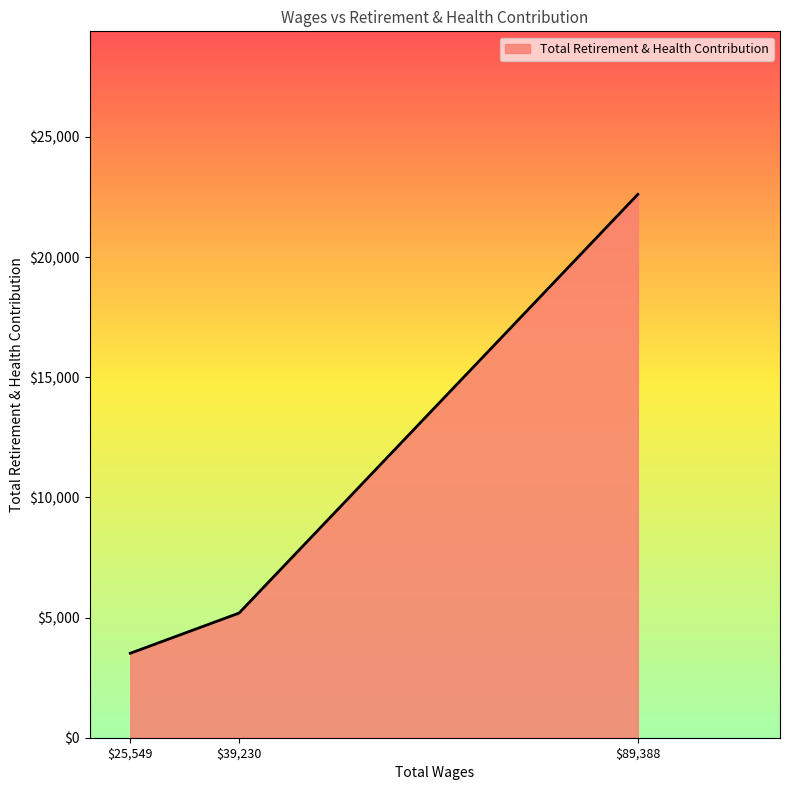

What is the difference between the maximum and minimum values?

19099